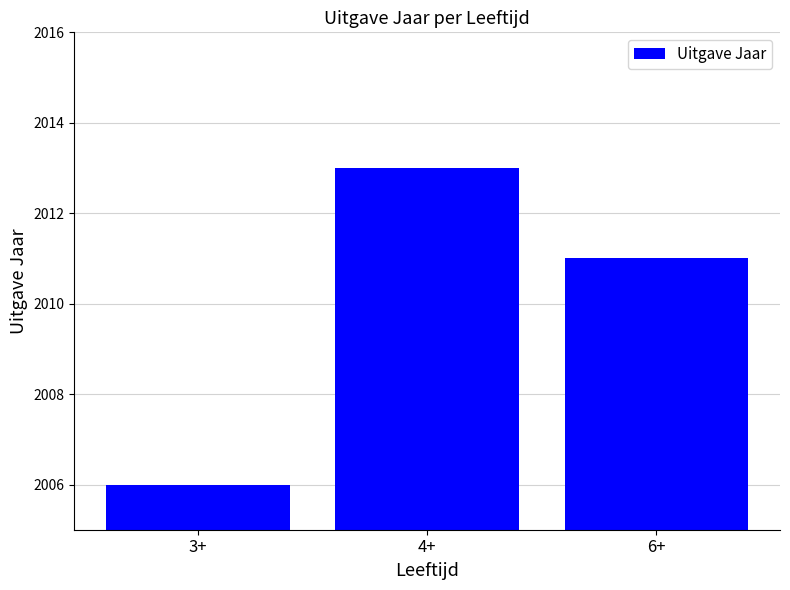

Which category has the highest value across all series?

4+